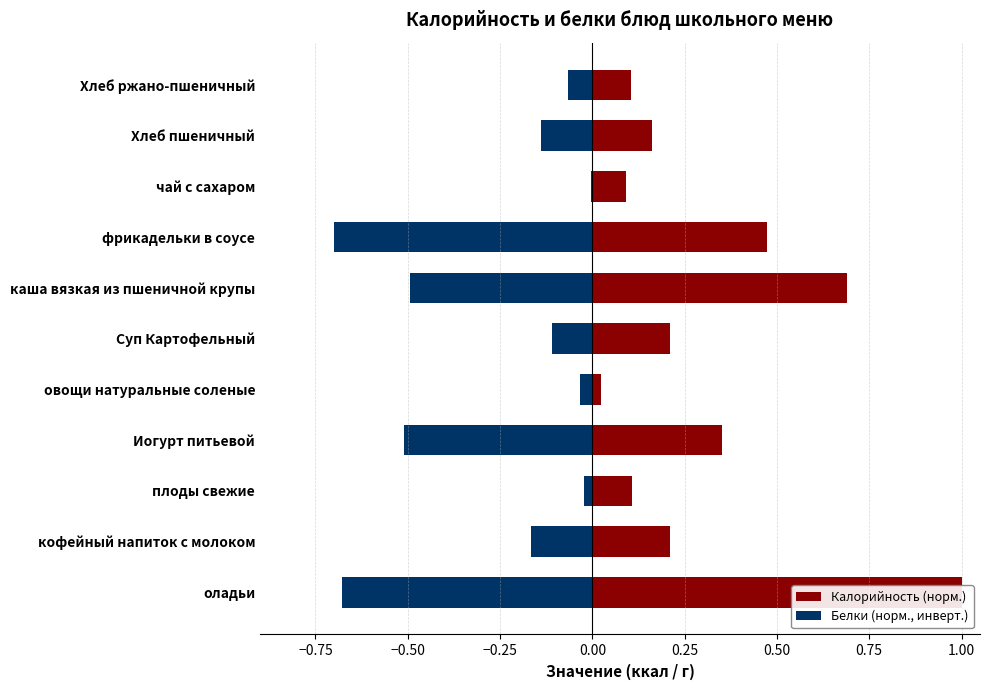

How many categories are shown in the chart?

11